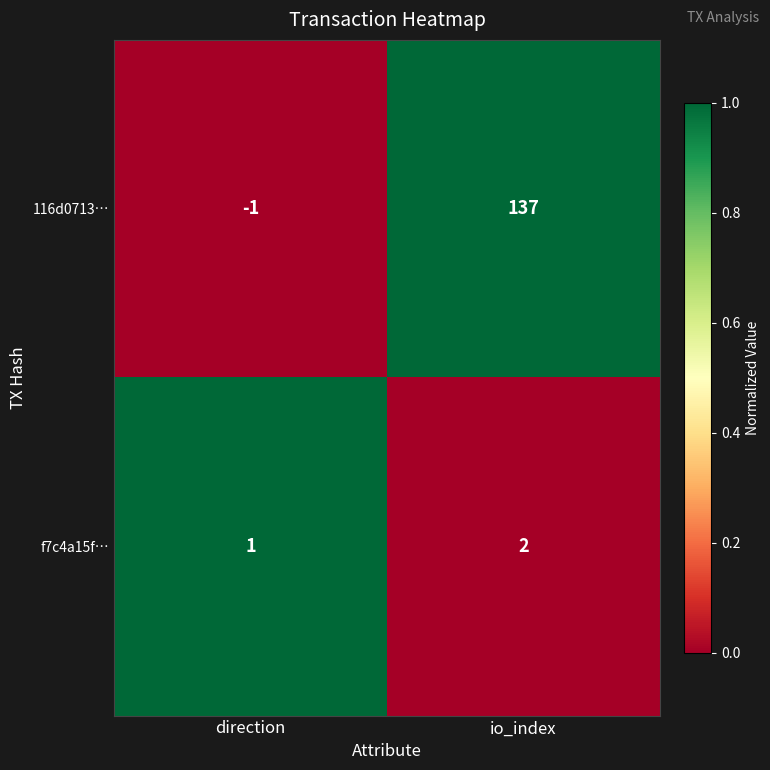

What is the maximum value shown in the chart?

137